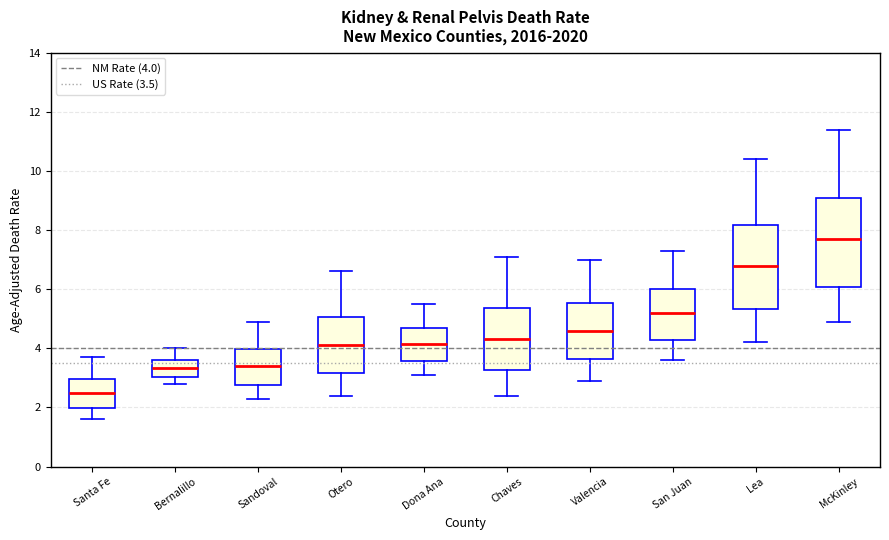

Where is the upper edge of the box for Bernalillo on the y-axis? The values are not printed on the chart, so give them approximately, as read against the axis.

3.6